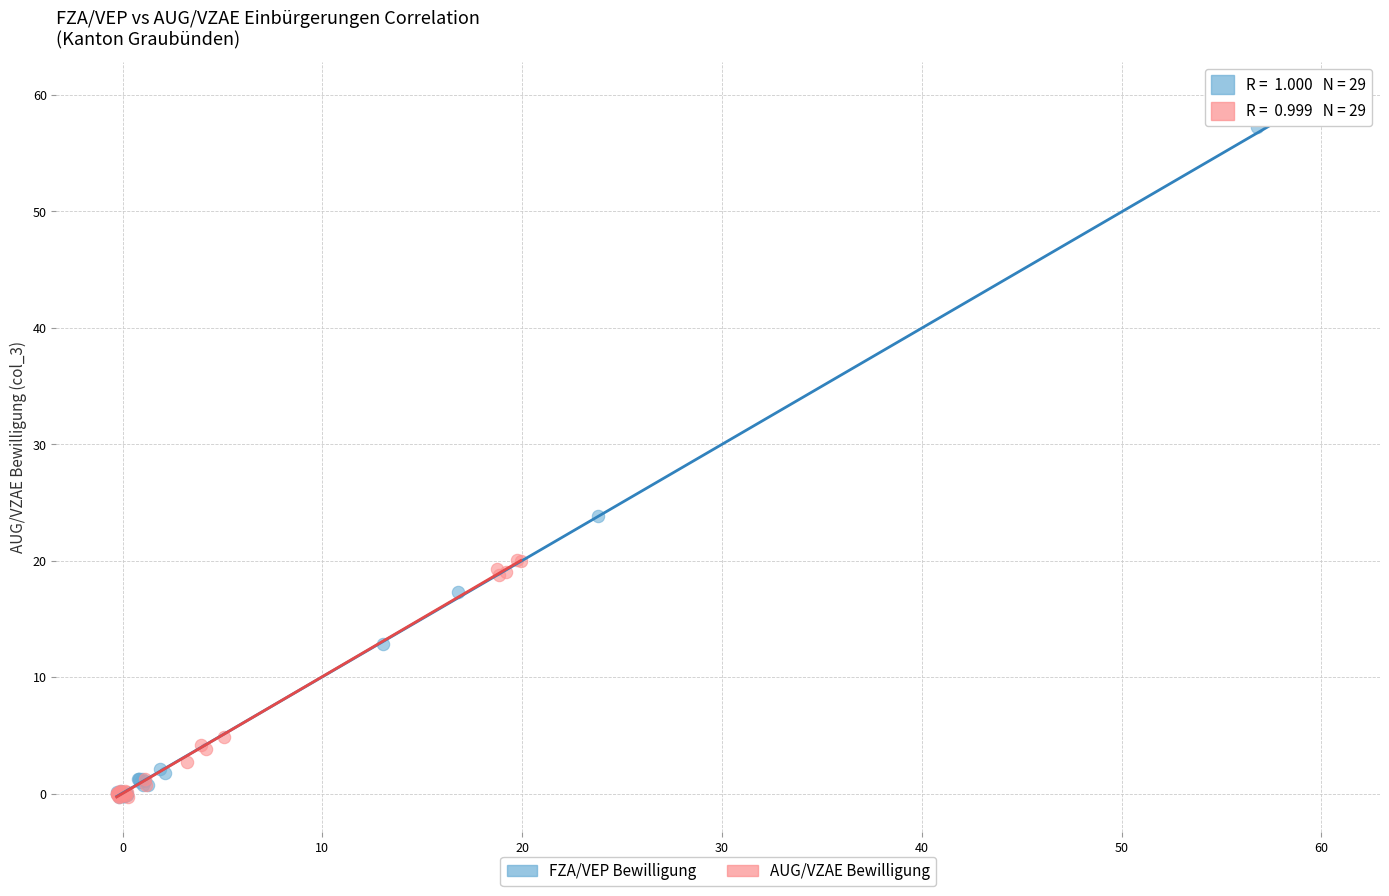

Which series contains the highest Y value?

FZA/VEP Bewilligung